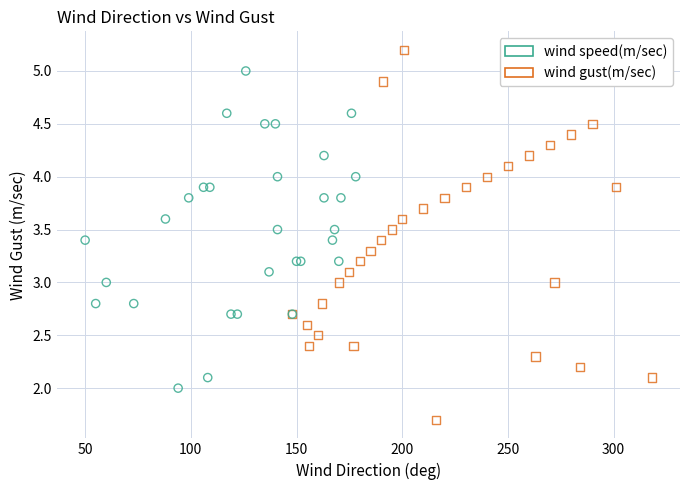

Which series has the widest spread of Y values?

wind gust(m/sec)